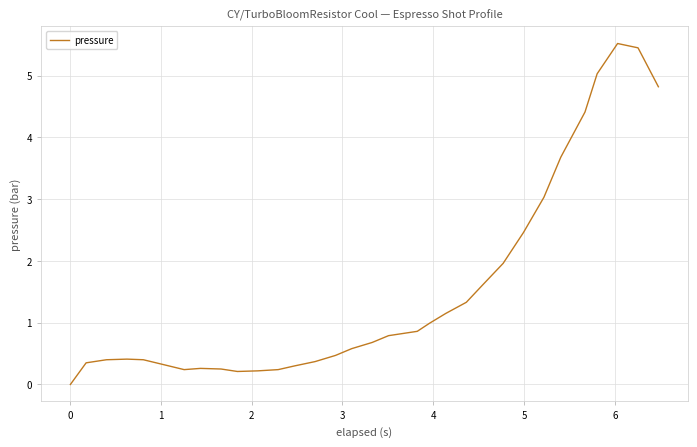

What is the difference between the maximum and minimum values?

5.5